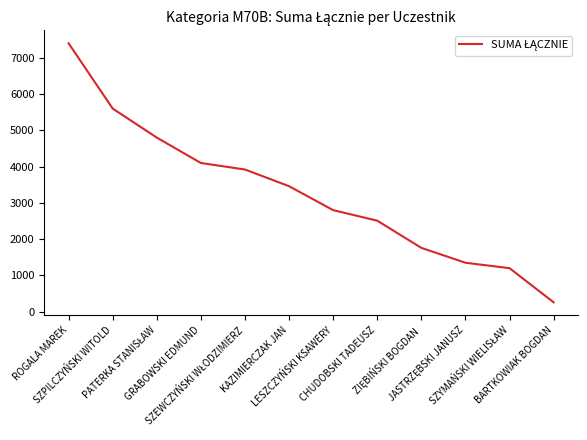

What is the greatest value displayed?

7400